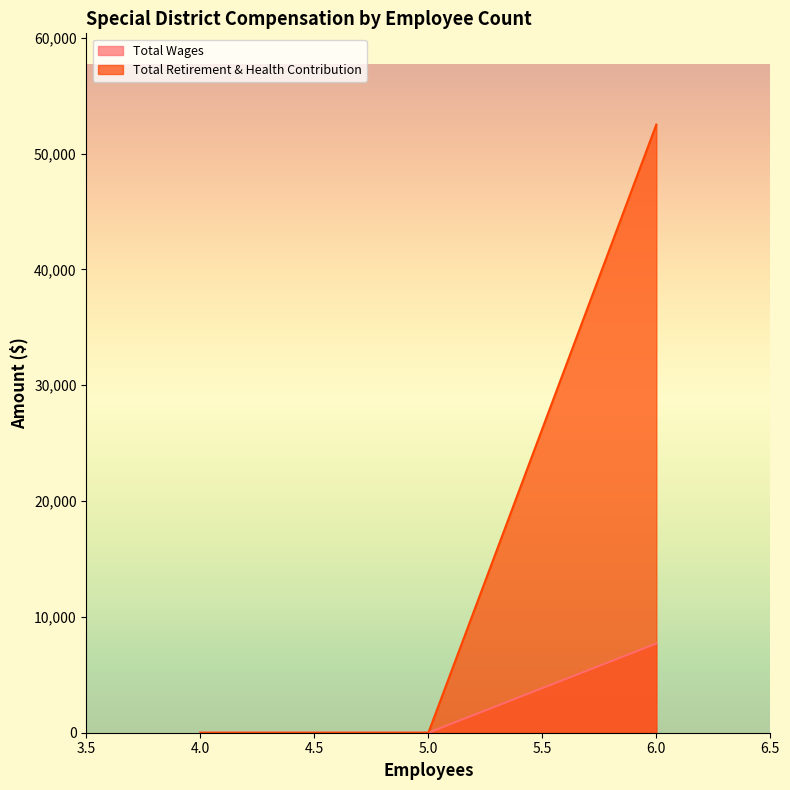

What is the maximum value shown in the chart?

52501